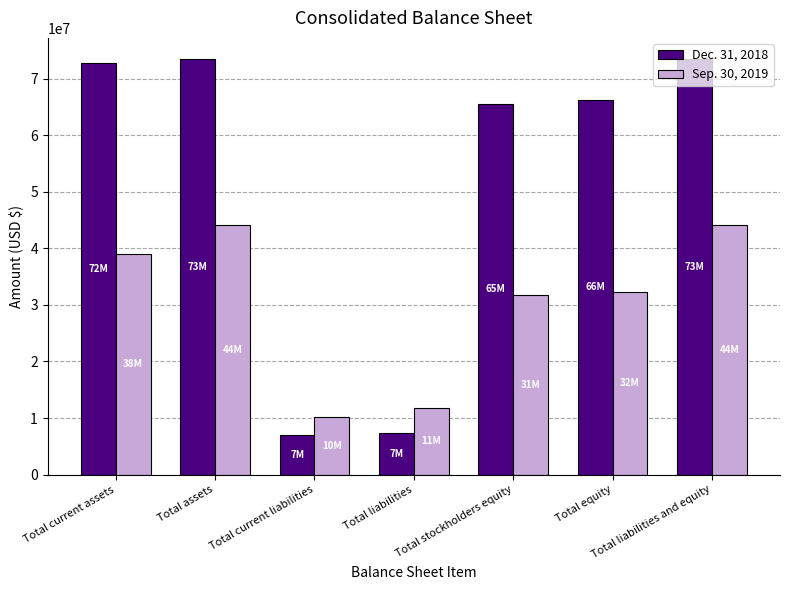

Where does the Dec. 31, 2018 series first go above 66185701?

Total current assets